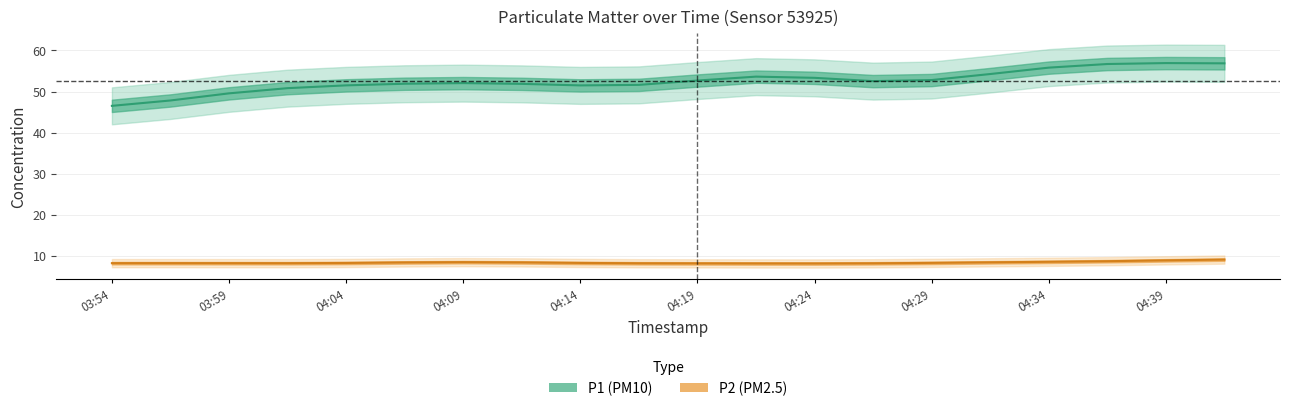

Does the chart have visible grid lines?

Yes